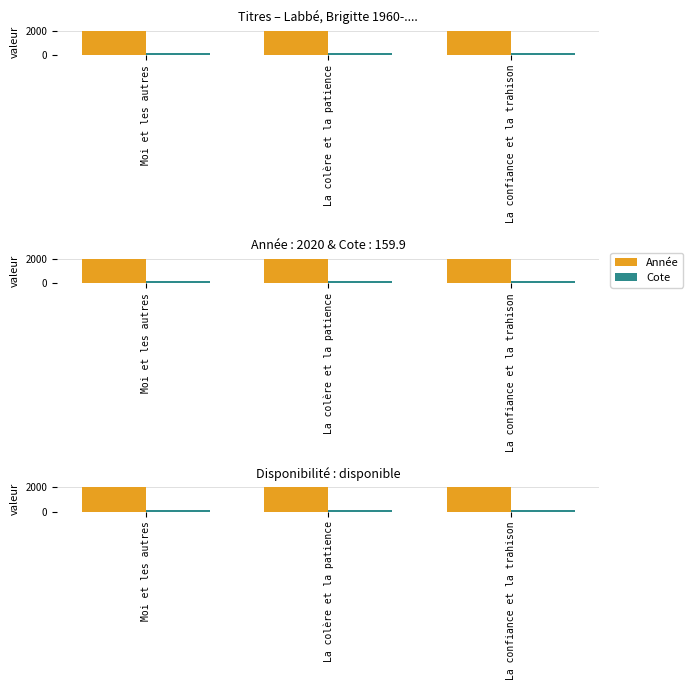

Is it true that Cote equals 244.8 at Moi et les autres?

False